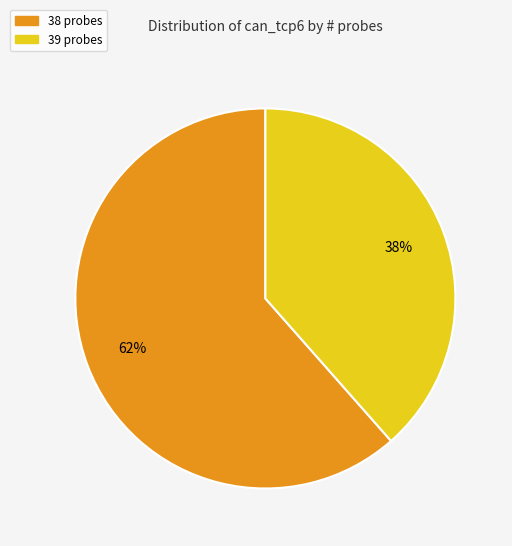

What is the largest slice in the pie chart?

38 probes